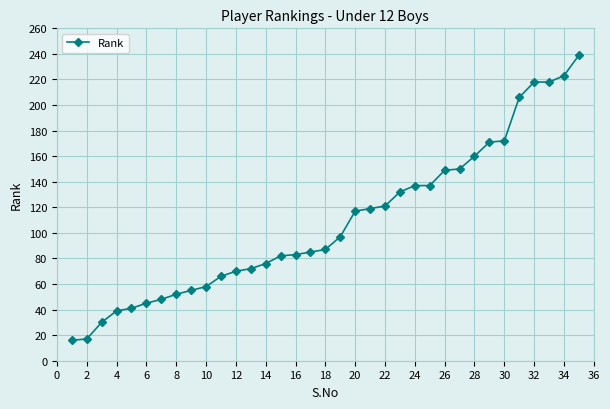

What is the value of the 10th point from the left?

58